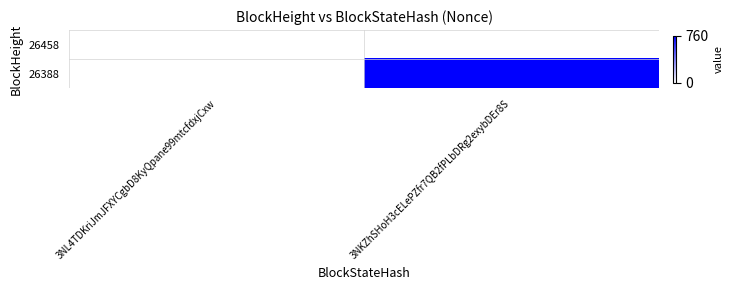

What is the difference between the highest and lowest values at 3NKZhSHoH3cELePZfr7QB2fPLbDRg2exybDEr8S?

760